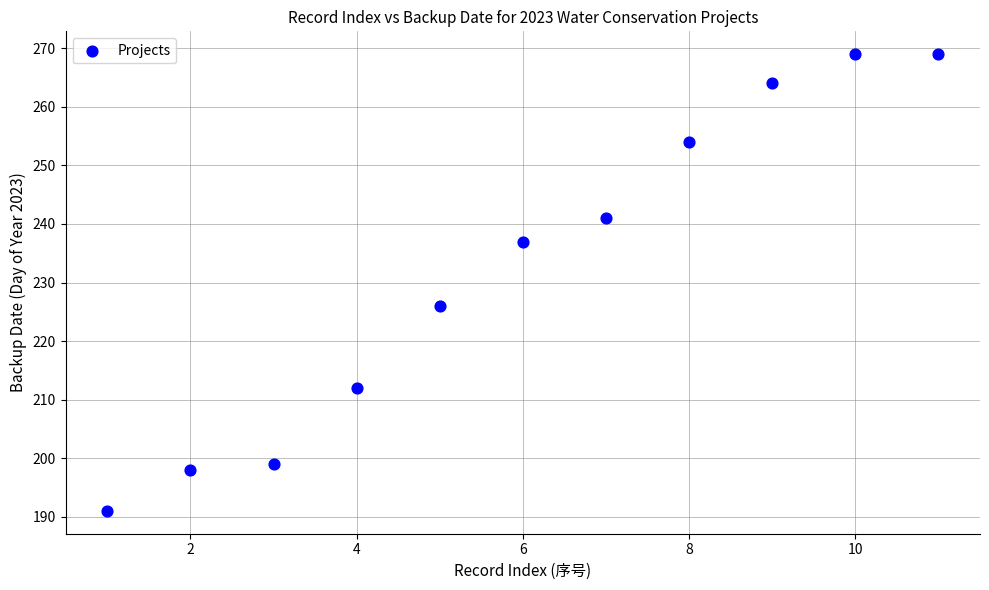

What Y value in the scatter plot is closest to 230?

226